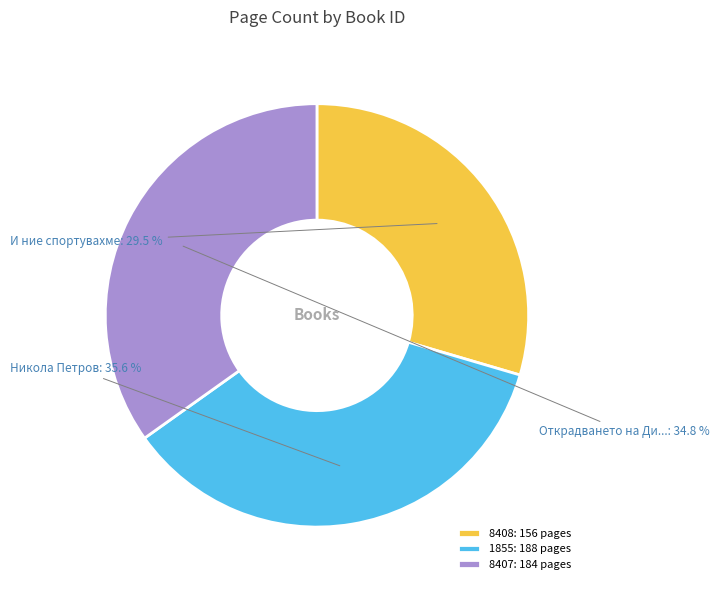

To the nearest percent, what portion does 8407 represent?

35%